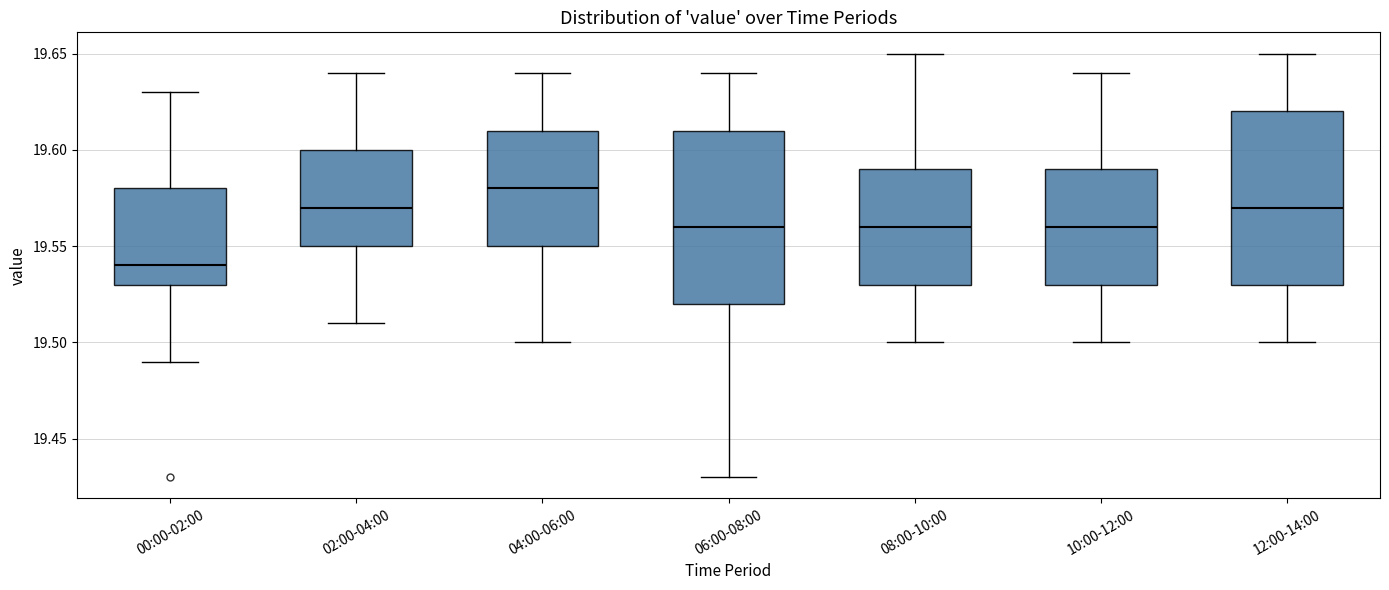

Which box's median line is the highest?

04:00-06:00